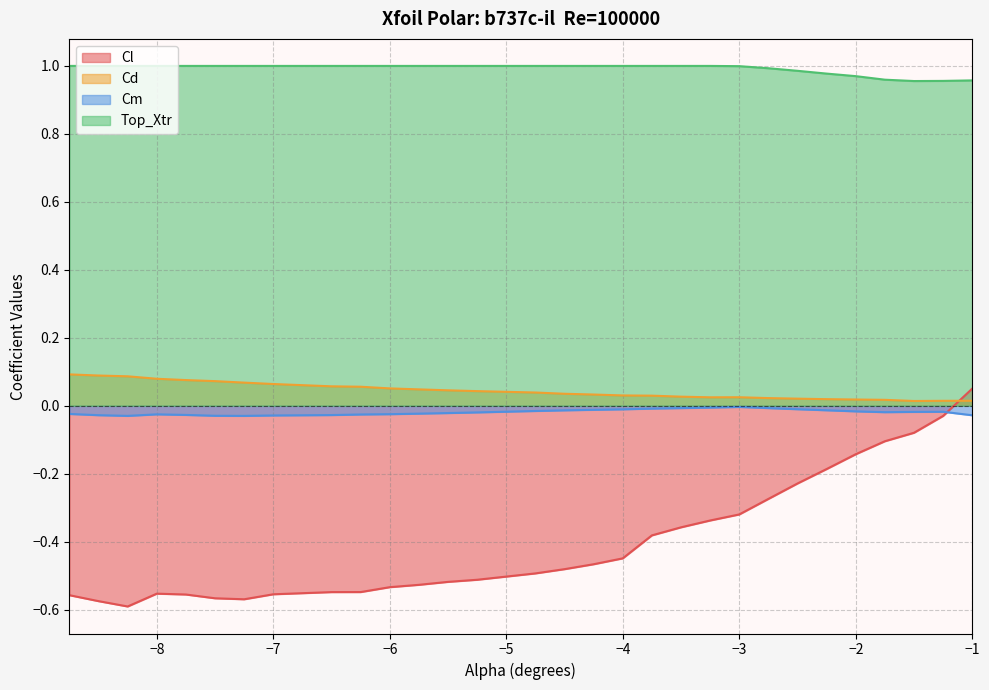

Is the value of Cd at −6 greater than the value of Top_Xtr at −2?

No